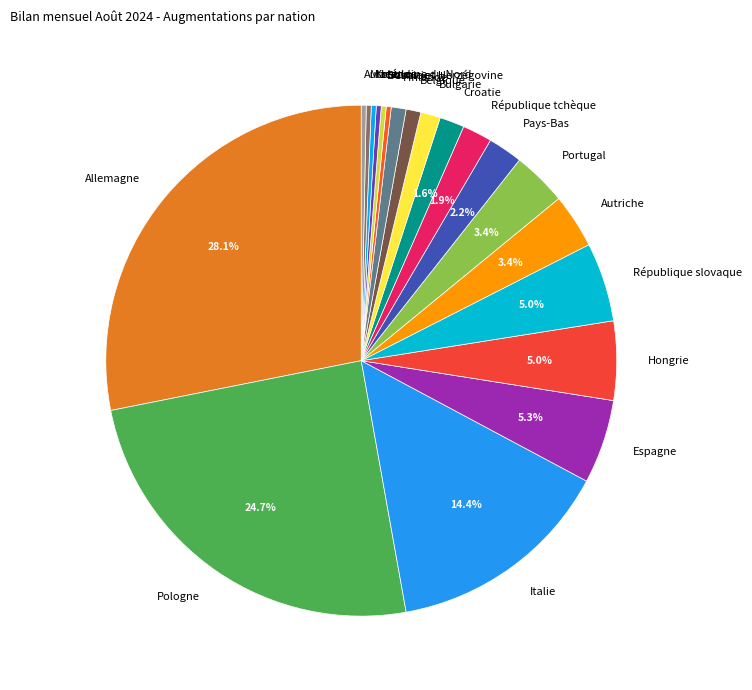

The Autres slice represents 10% of the pie. True or false?

False